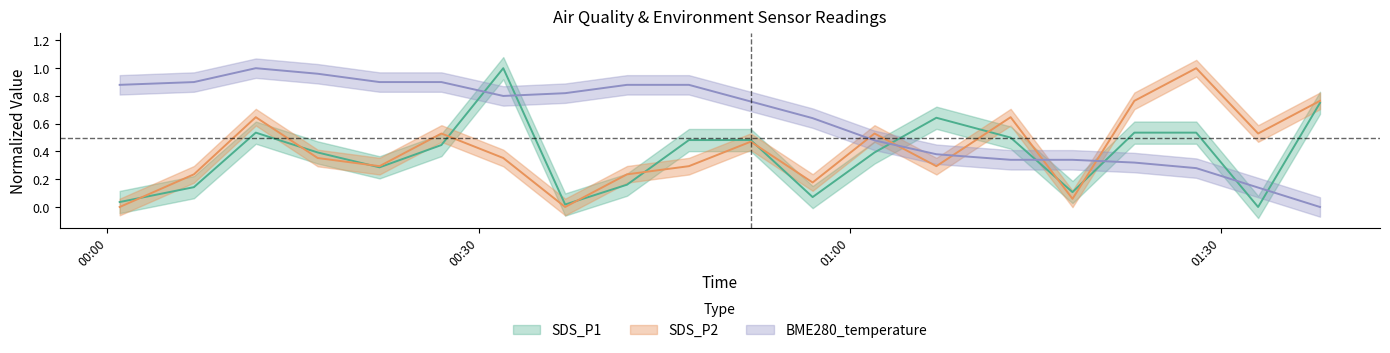

The value of SDS_P2 at 2021-09-21 01:23 is 0.4. True or false?

False